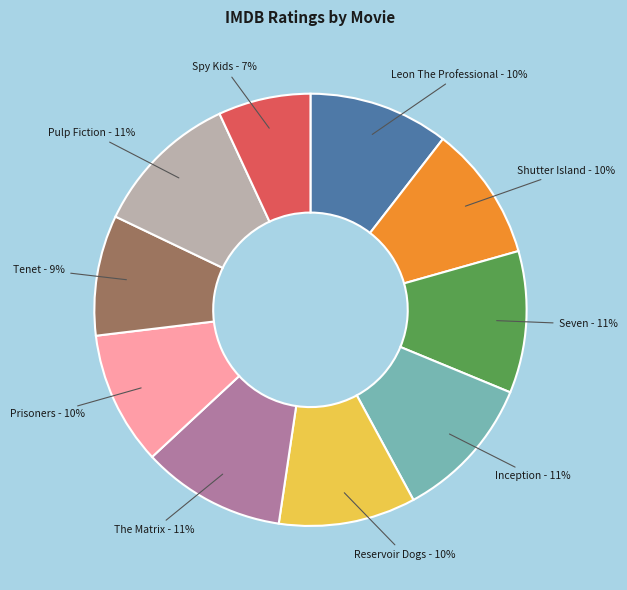

True or false: Pulp Fiction accounts for 11% of the total.

True